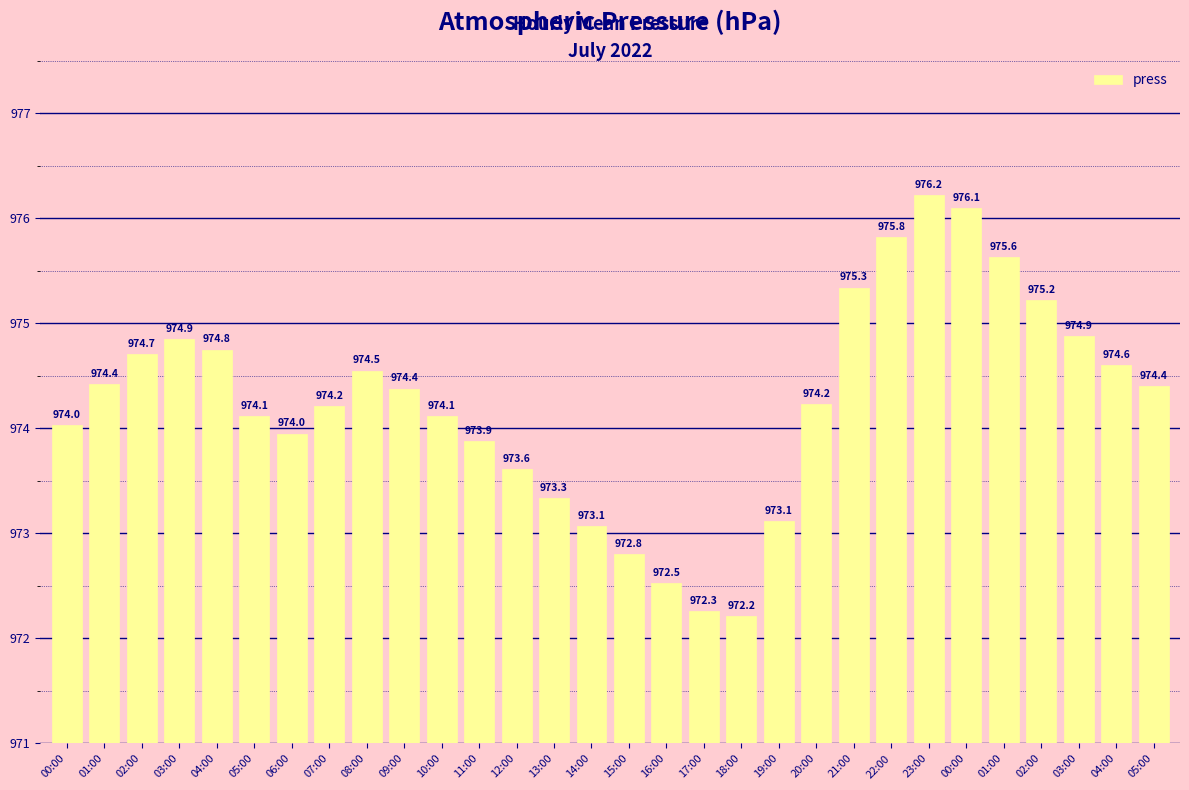

What is the label of the 24th bar from the left?

23:00